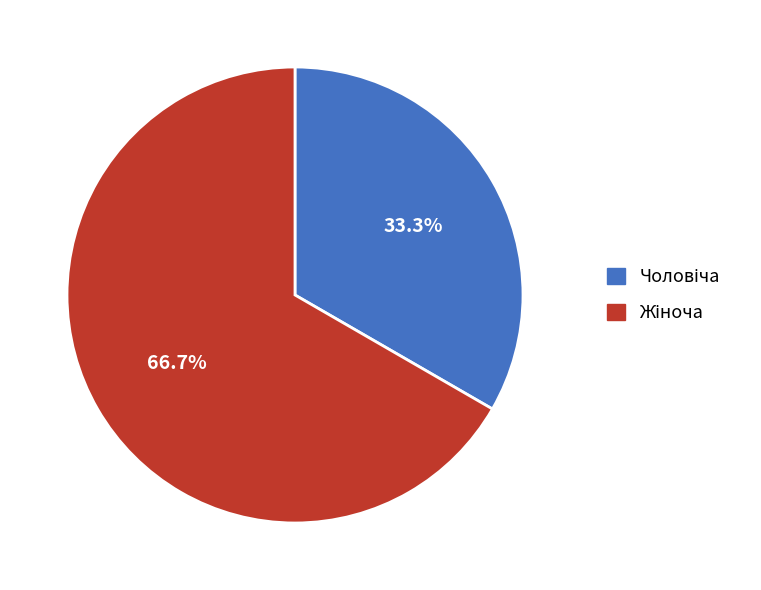

Does any single category account for the majority?

Yes